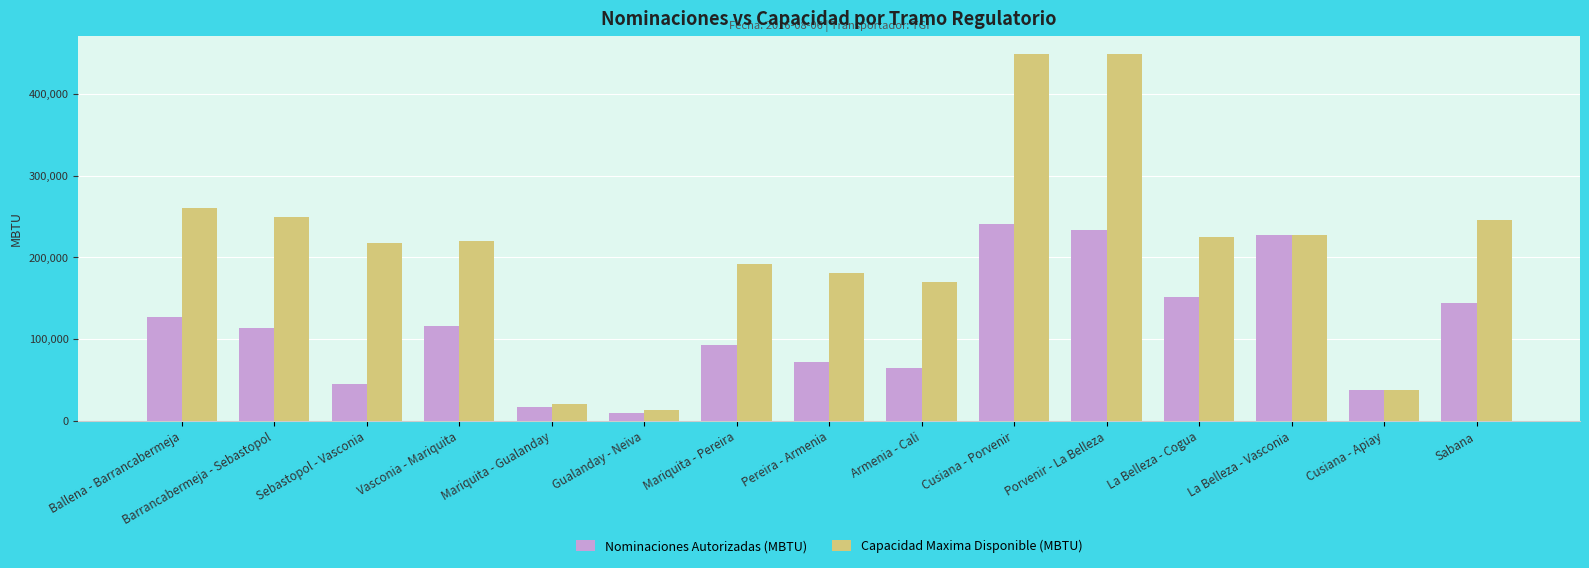

What is the average value of the Nominaciones Autorizadas (MBTU) series?

112648.9